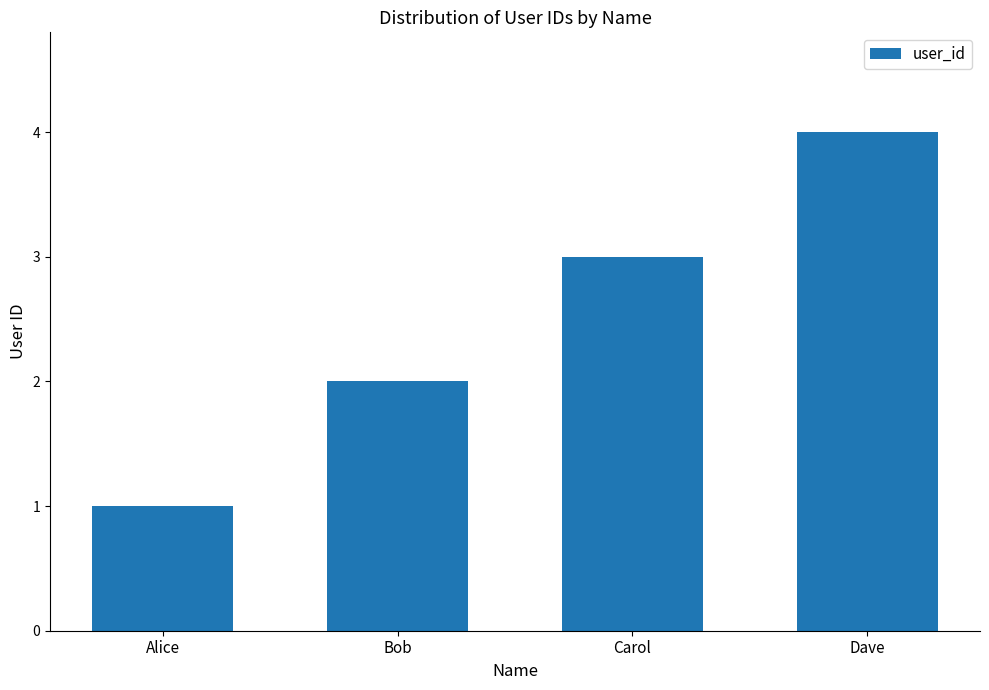

At which category does the chart reach its peak across all series?

Dave